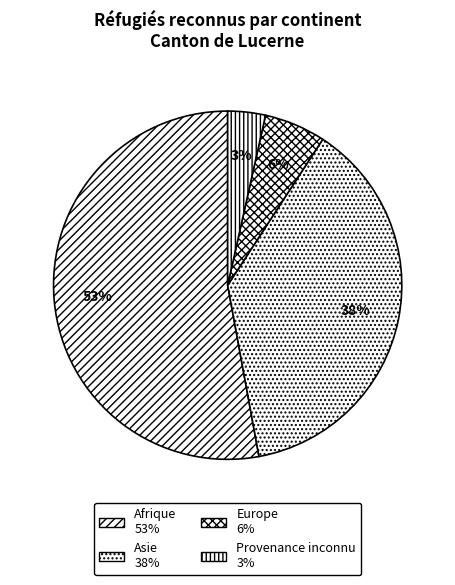

Which category has the smallest portion of the pie?

Provenance inconnu